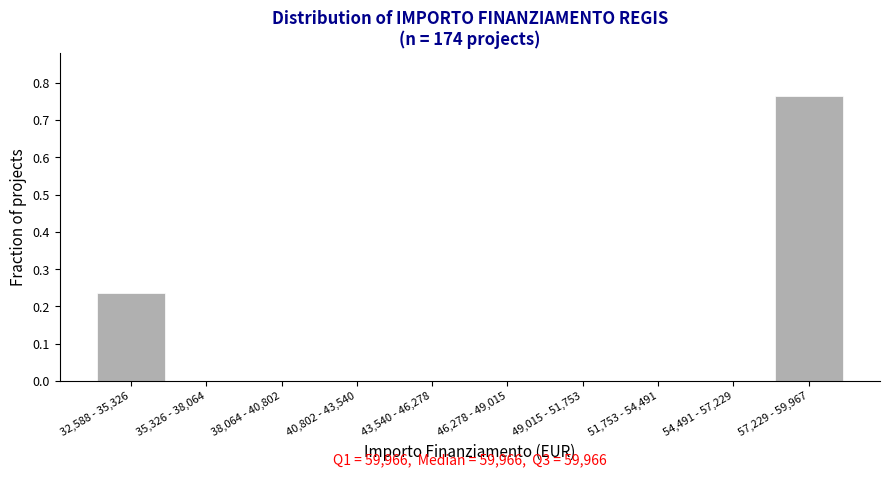

What is the sum of all values?

1.0